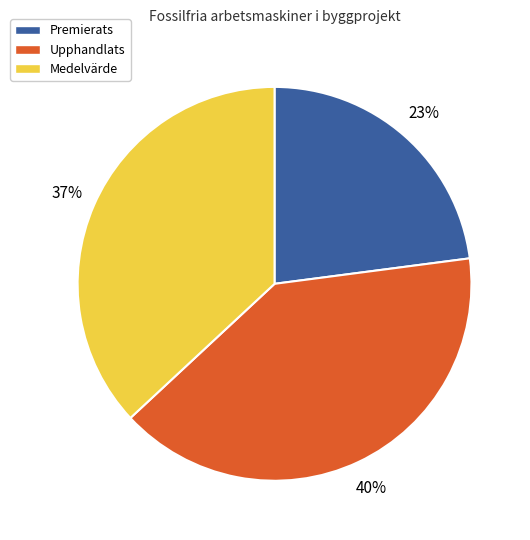

To the nearest percent, what is the average slice percentage?

33%